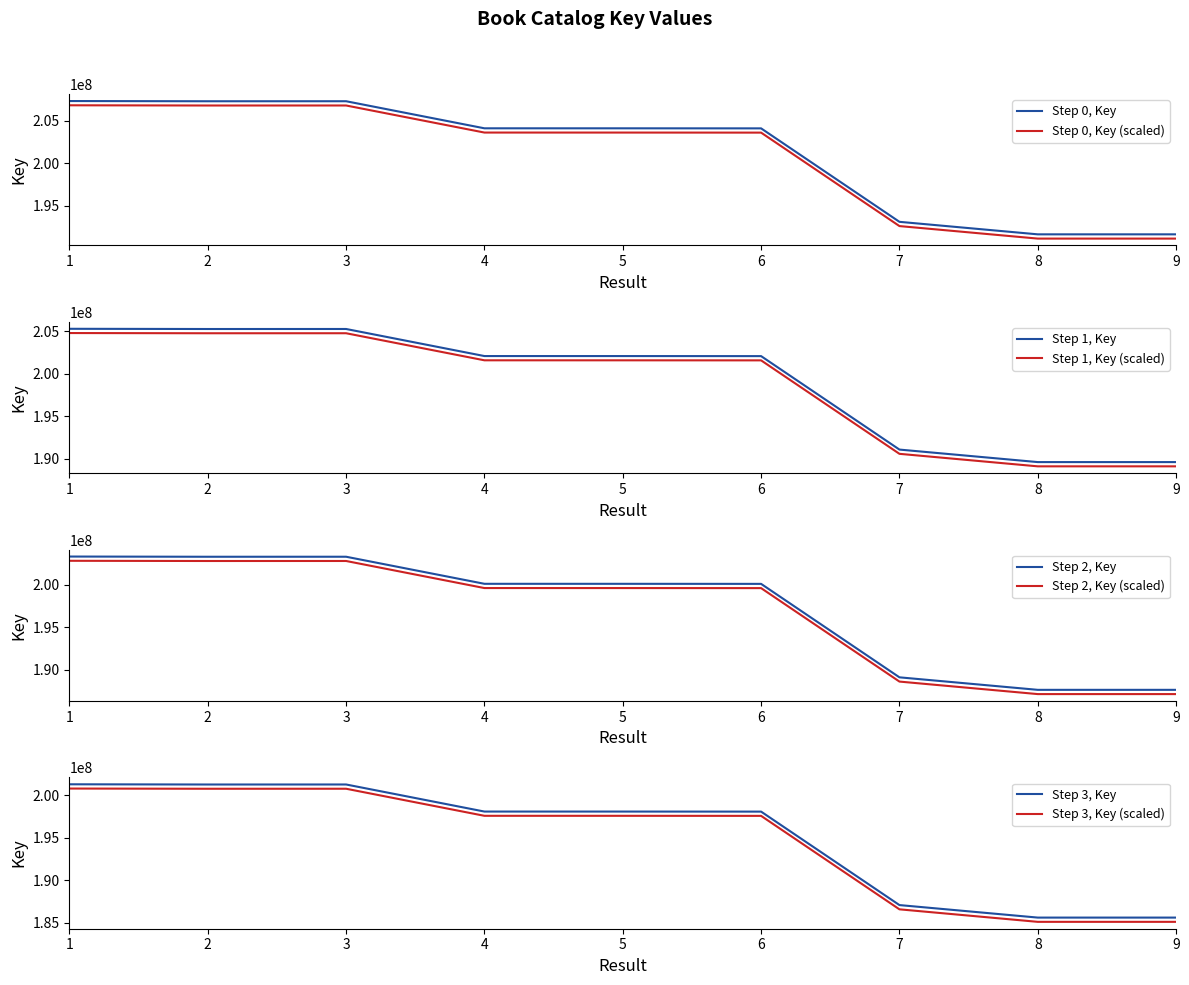

List the labels in order of value, smallest first.

8, 9, 7, 6, 5, 4, 2, 3, 1